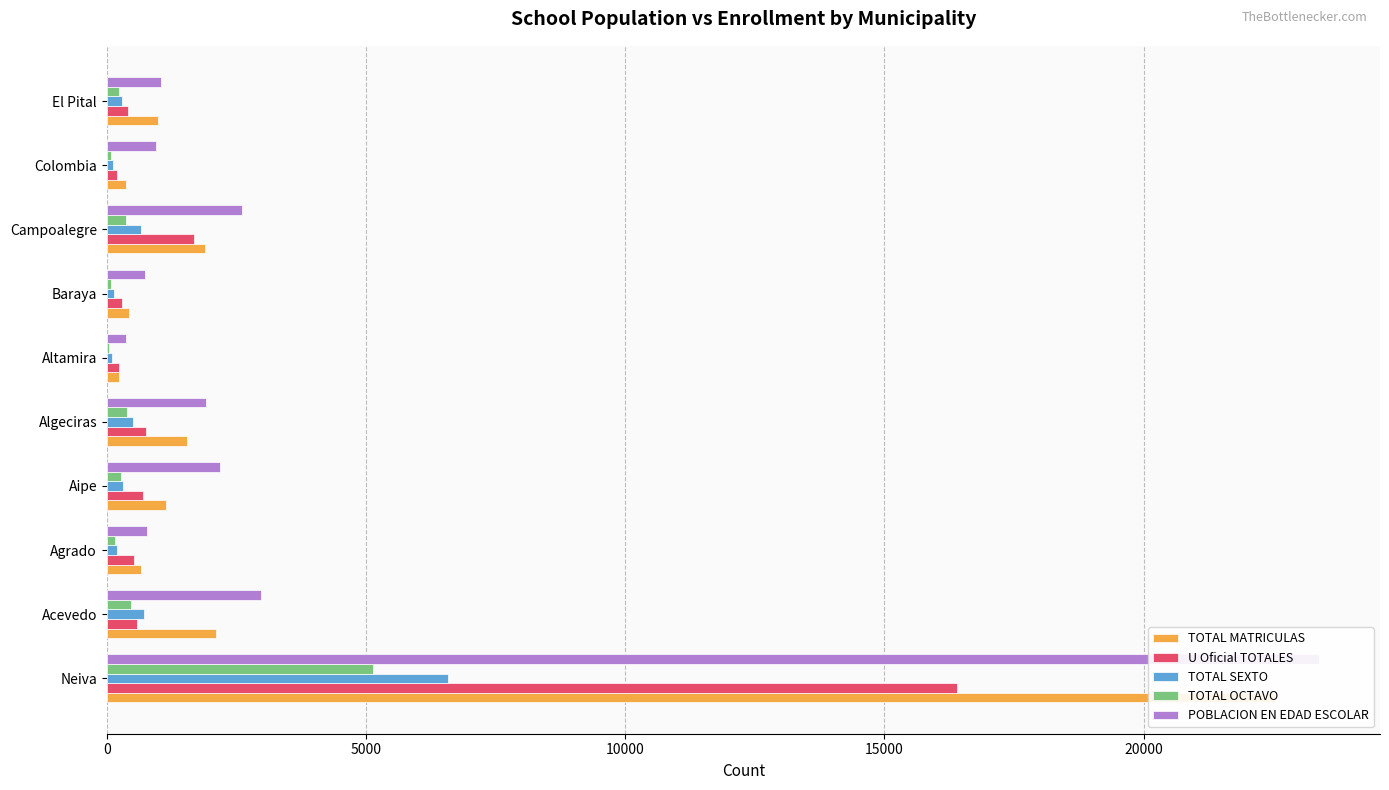

At Baraya, list the series in order from largest to smallest.

POBLACION EN EDAD ESCOLAR, TOTAL MATRICULAS, U Oficial TOTALES, TOTAL SEXTO, TOTAL OCTAVO